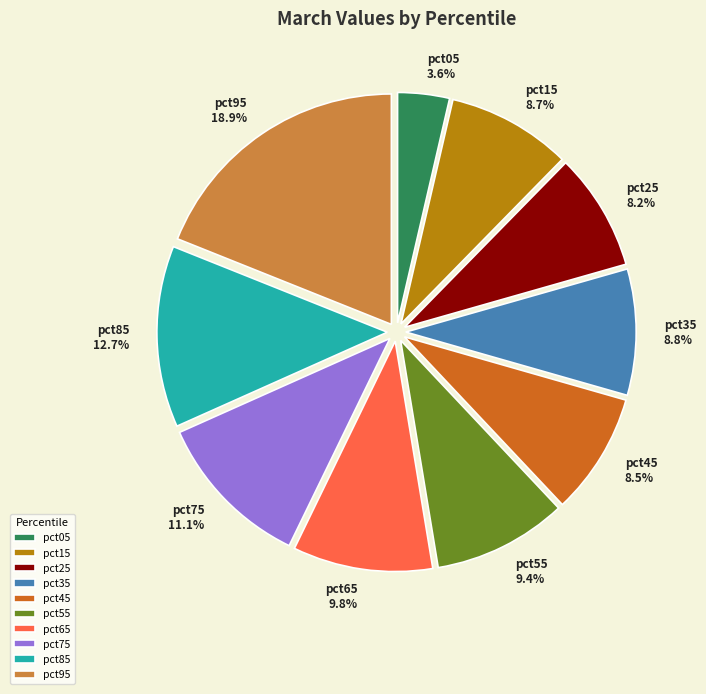

Is the sum of pct95 and pct05 greater than half?

No